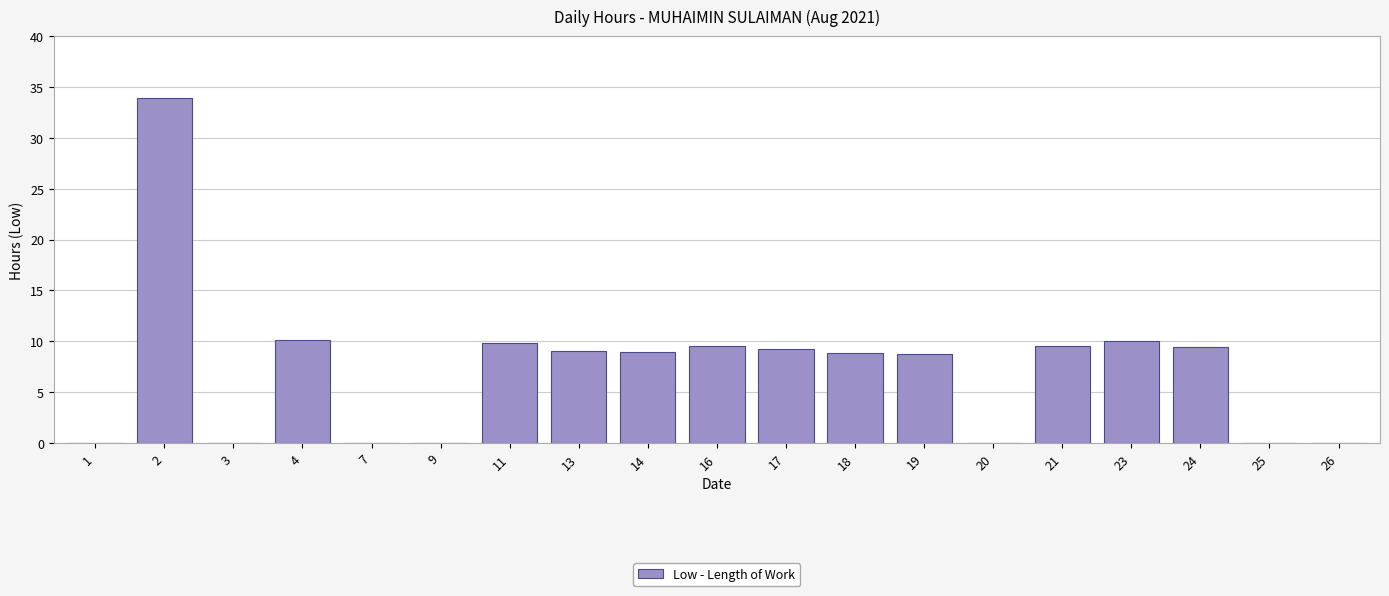

Approximately how many times larger is the value at 23 compared to 2?

0.3